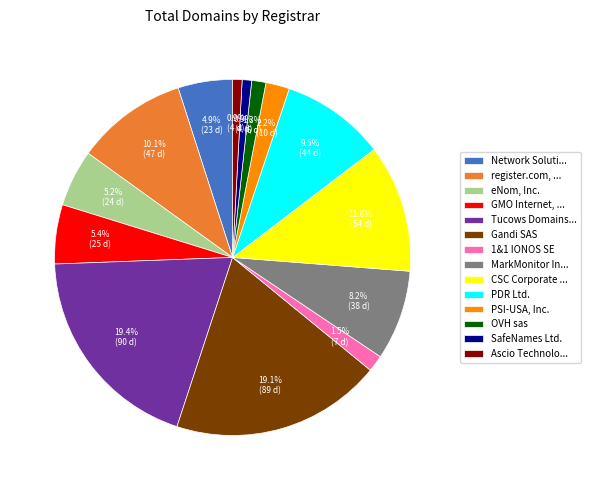

Is there a majority slice in this chart?

No